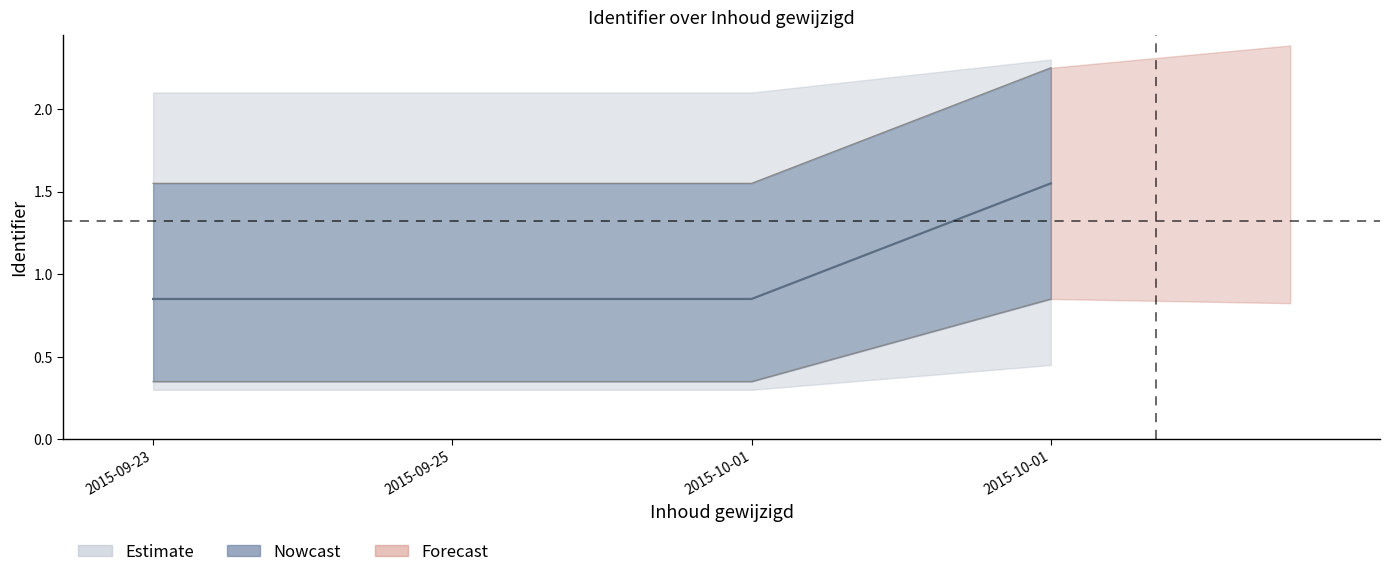

At how many categories does at least one series exceed 1?

4